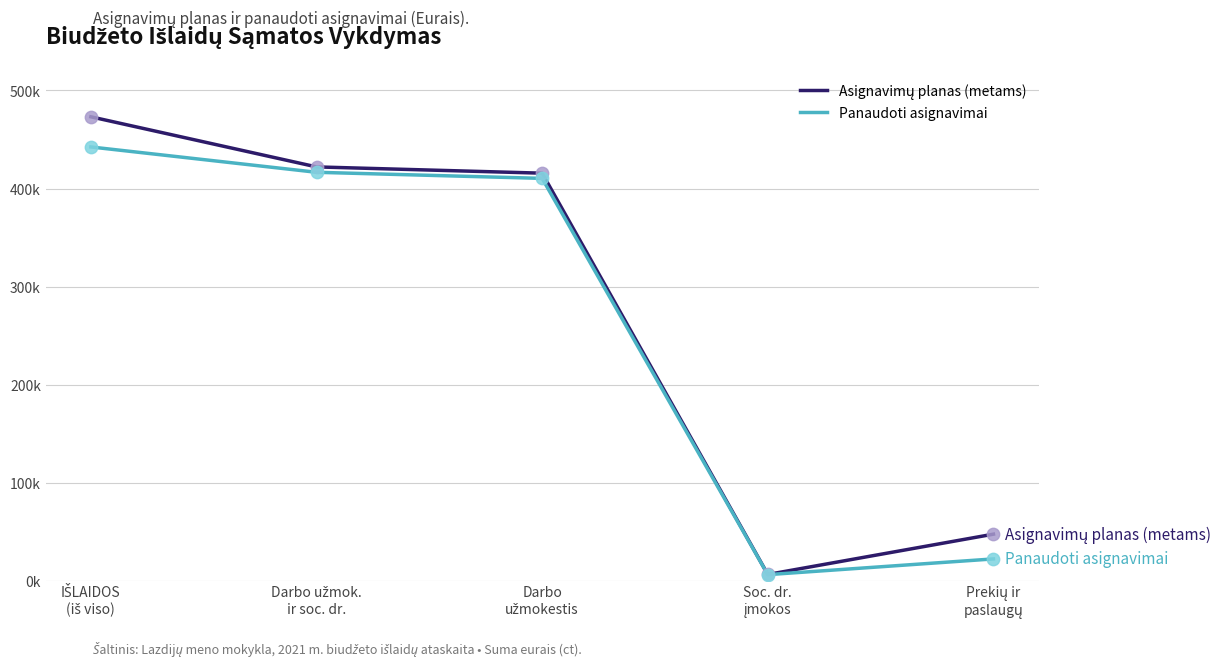

What are all the series names shown in the legend?

Asignavimų planas (metams), Panaudoti asignavimai